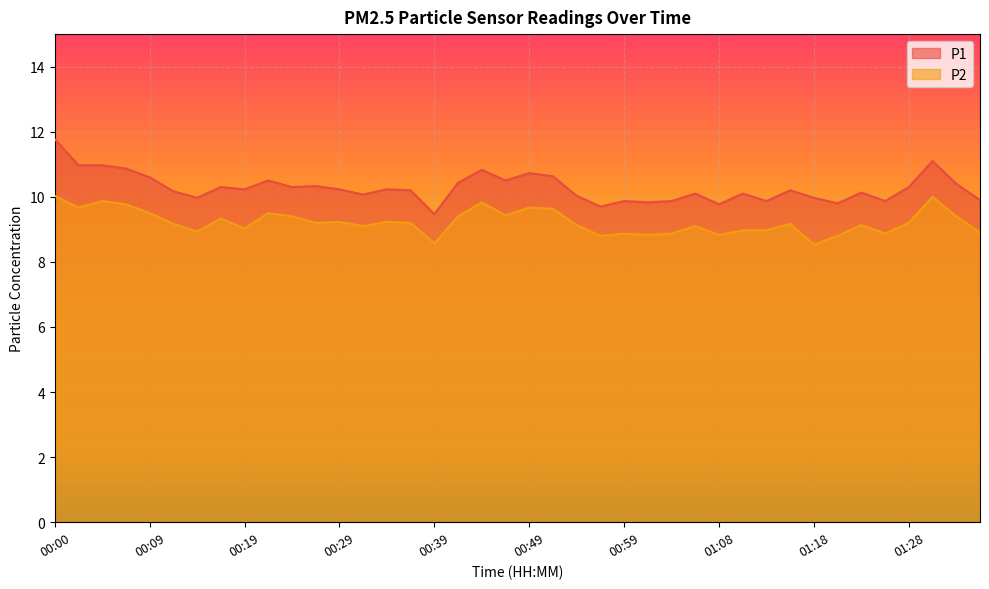

Does the chart display data point markers on the line(s)?

No